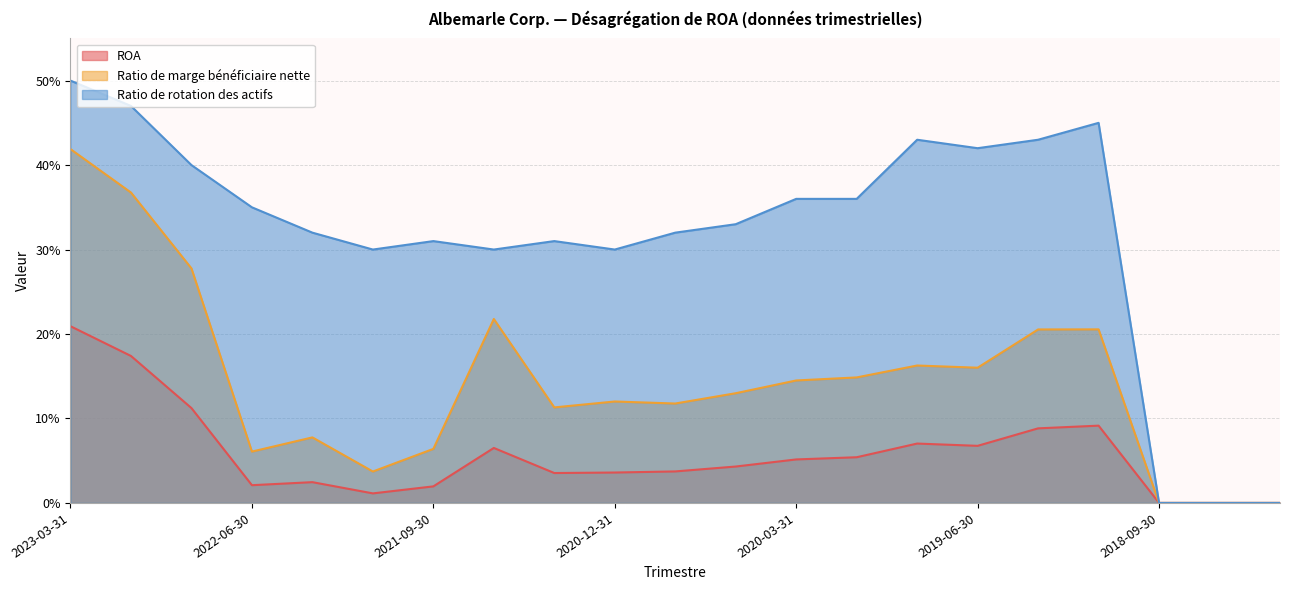

Rank the series by their average value, from lowest to highest.

ROA, Ratio de marge bénéficiaire nette, Ratio de rotation des actifs